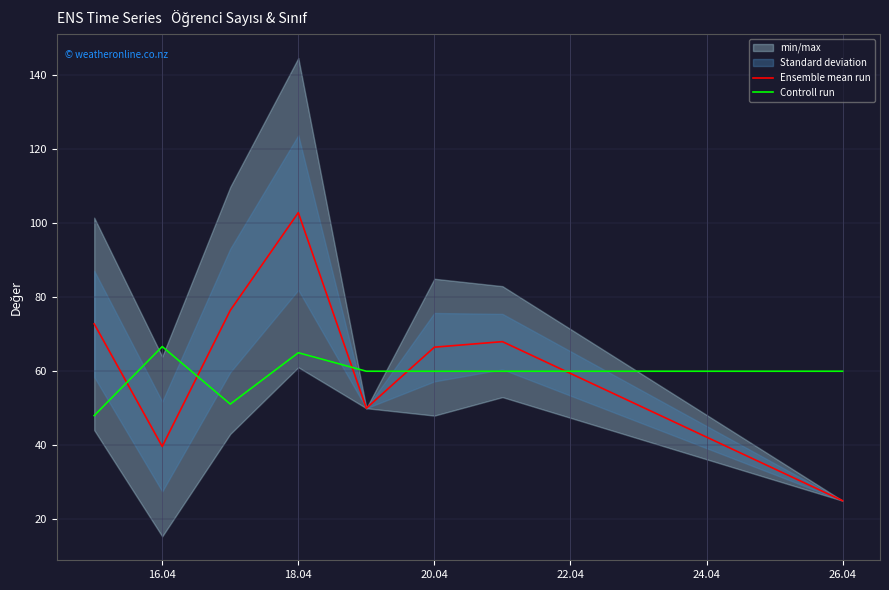

Is the value of Controll run at 20.04 greater than the value of Ensemble mean run at 26.04?

Yes